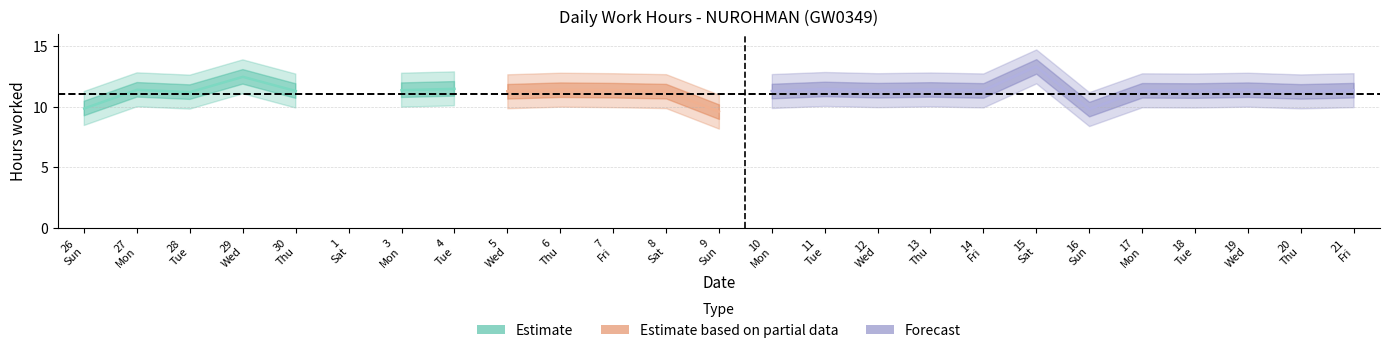

How many values are below 11?

4